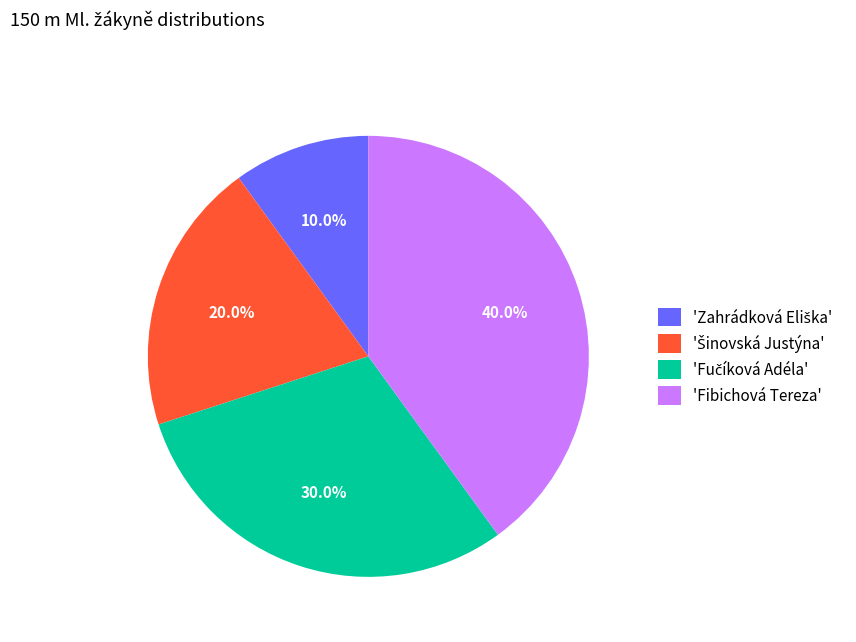

Is there any slice that represents more than half of the pie?

No